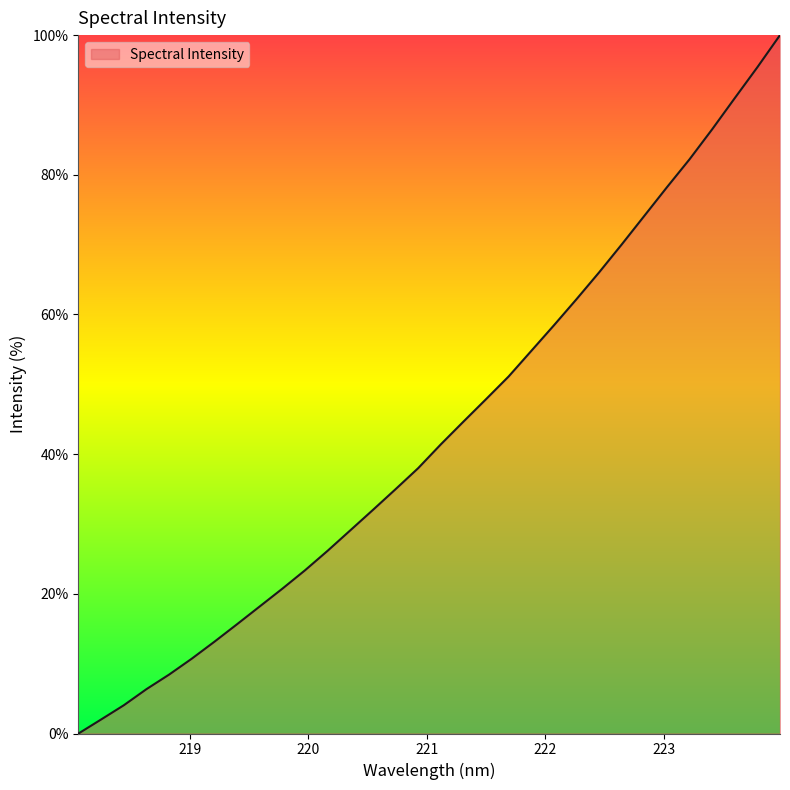

Is this an area chart (filled region under the line)?

Yes